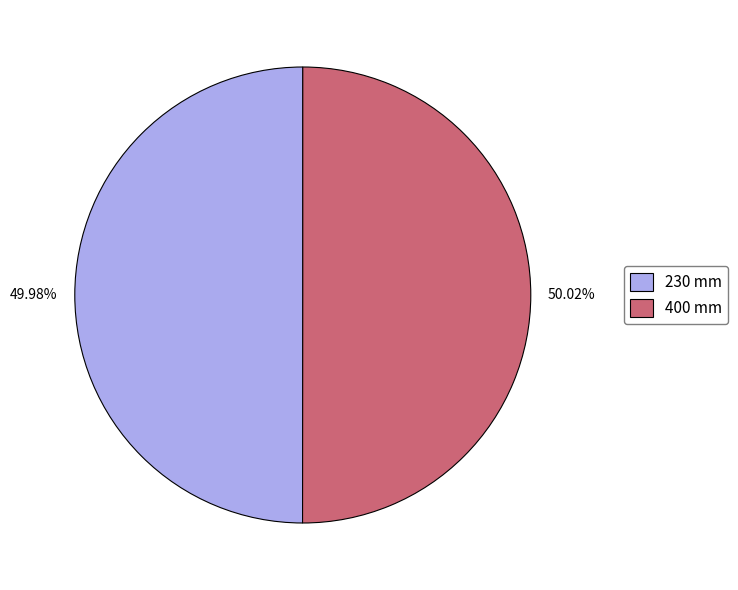

The 230 mm slice represents 50% of the pie. True or false?

True